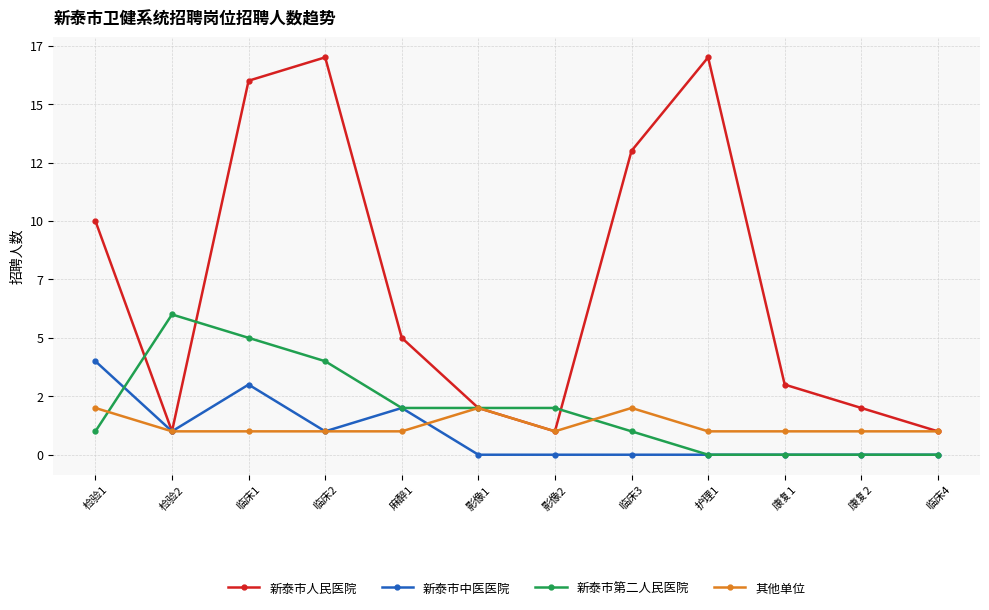

At 麻醉1, list the series in order from smallest to largest.

其他单位, 新泰市中医医院, 新泰市第二人民医院, 新泰市人民医院